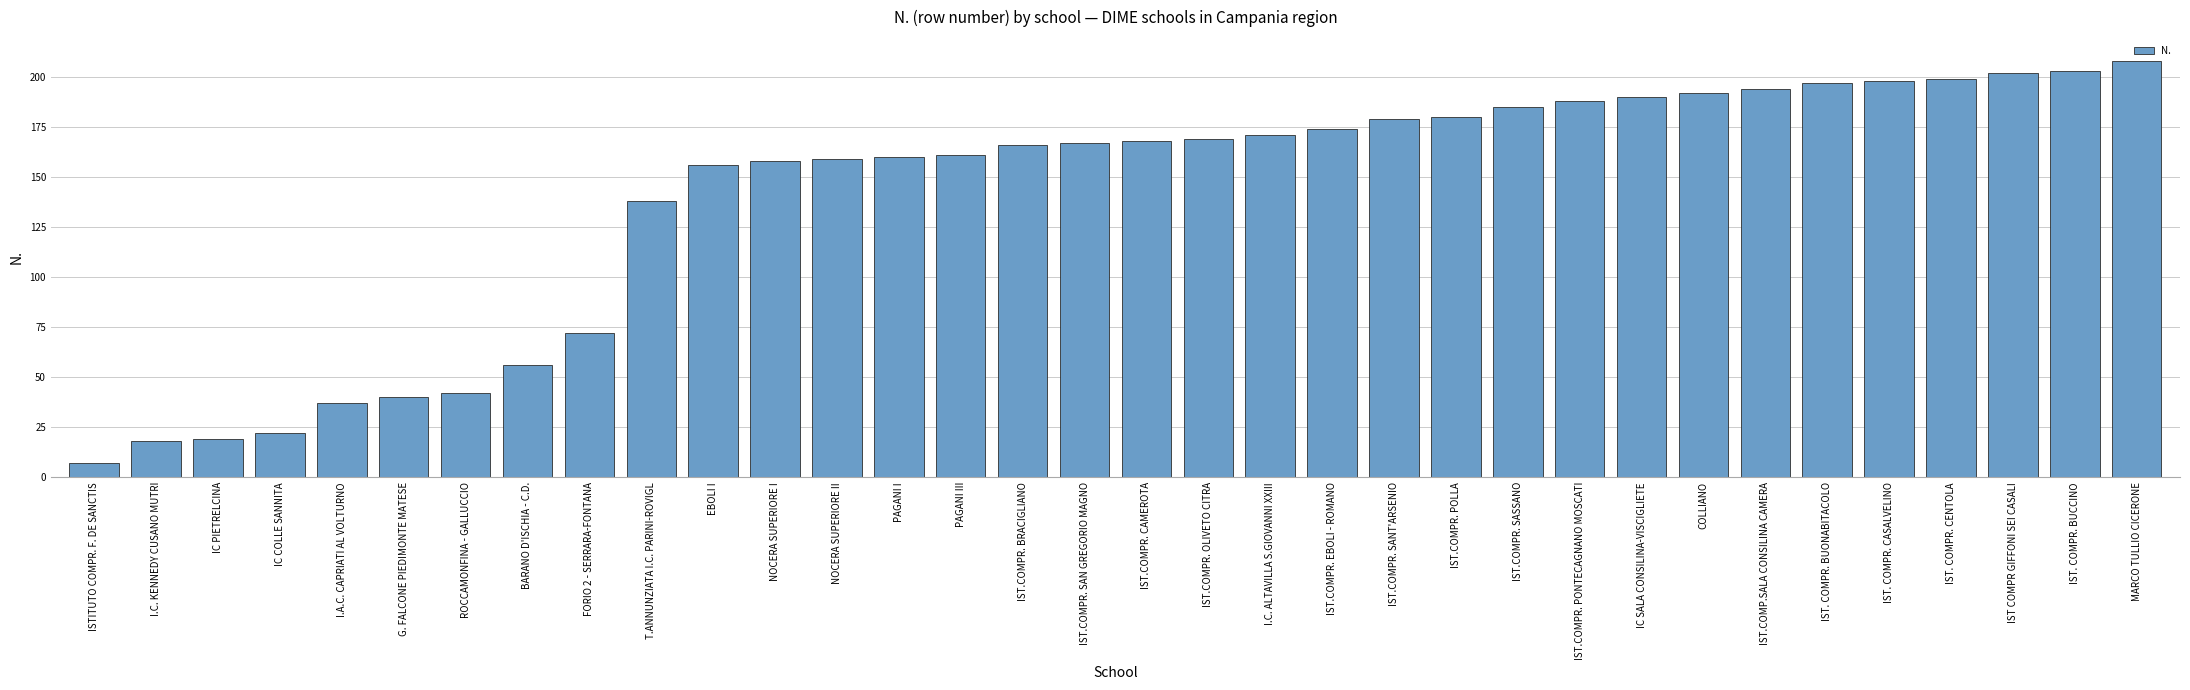

What is the difference between the second highest and second lowest values?

185